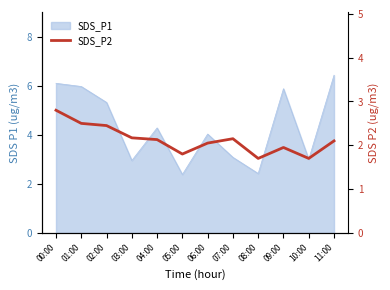

What is the difference between the maximum and minimum values?

1.1